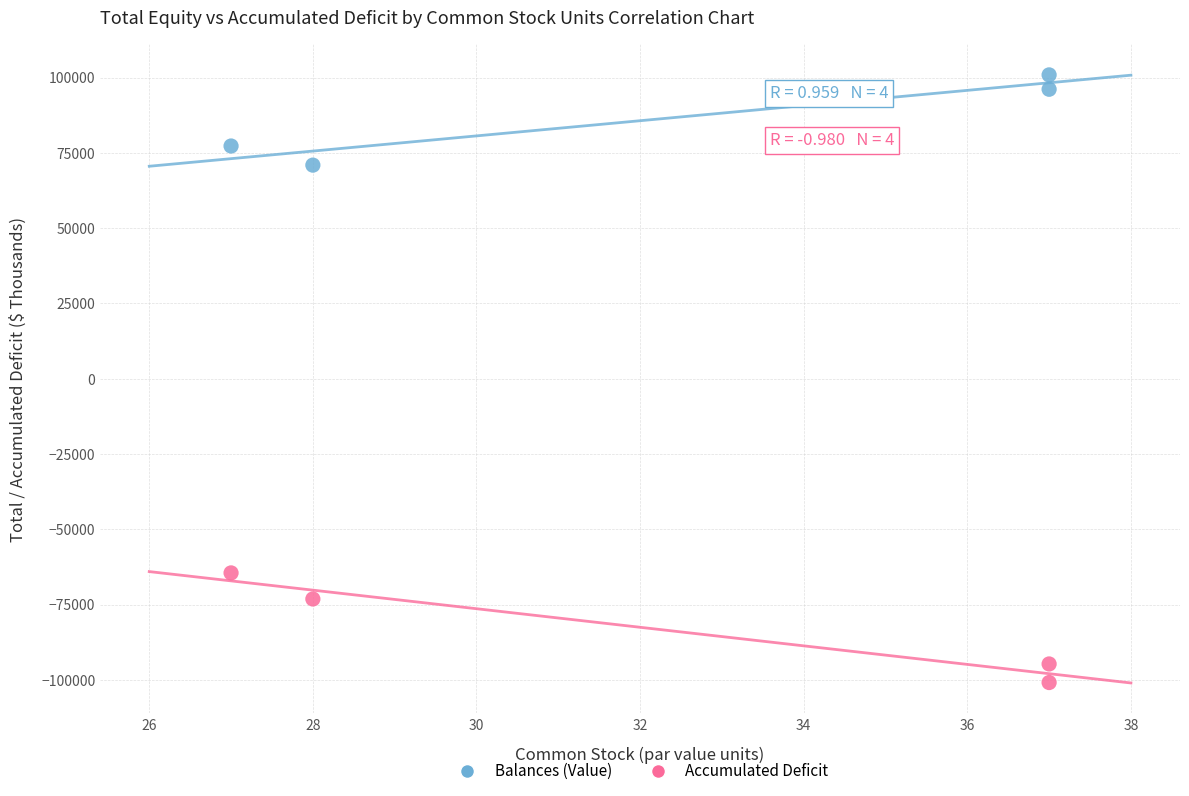

Which series contains the highest Y value?

Balances (Value)